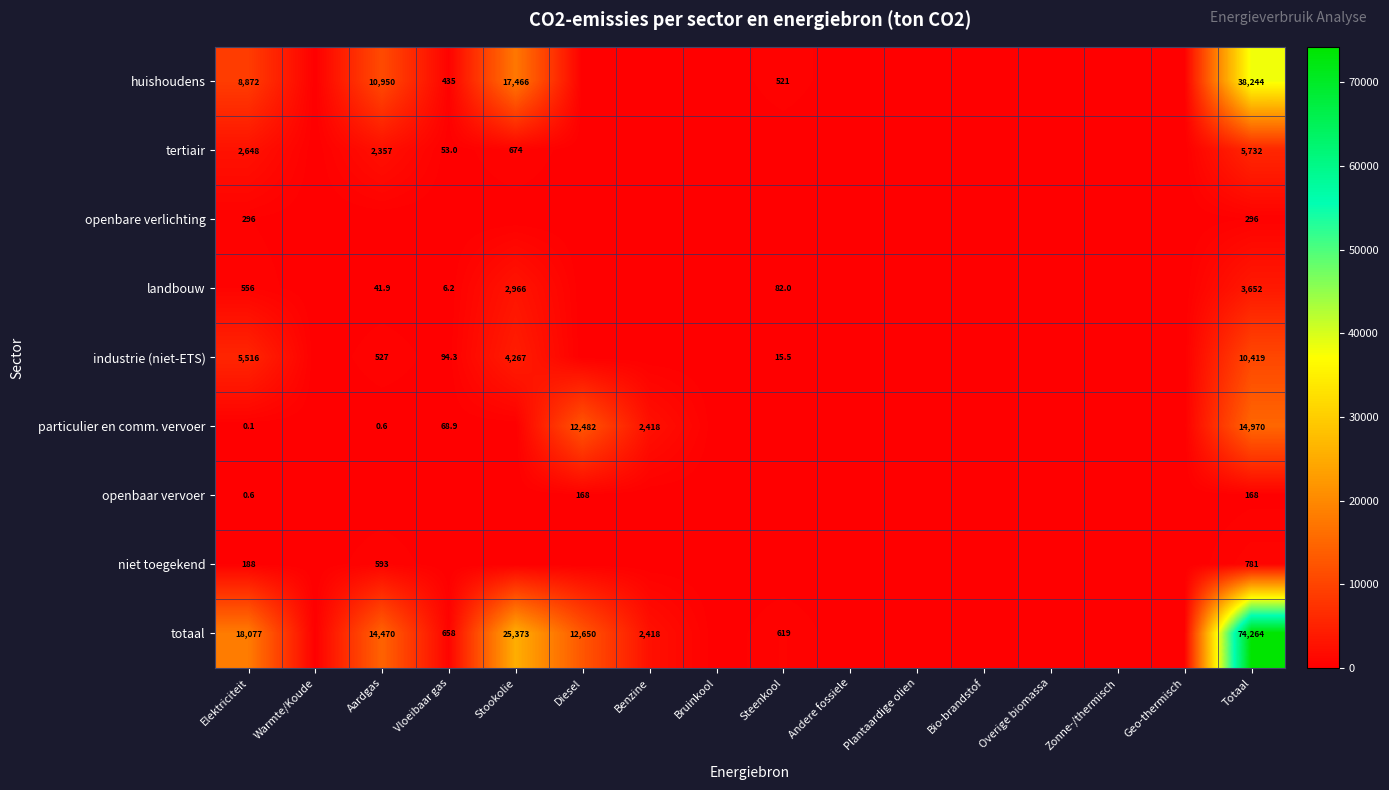

Is the value of industrie (niet-ETS) at Steenkool greater than the value of openbare verlichting at Totaal?

No